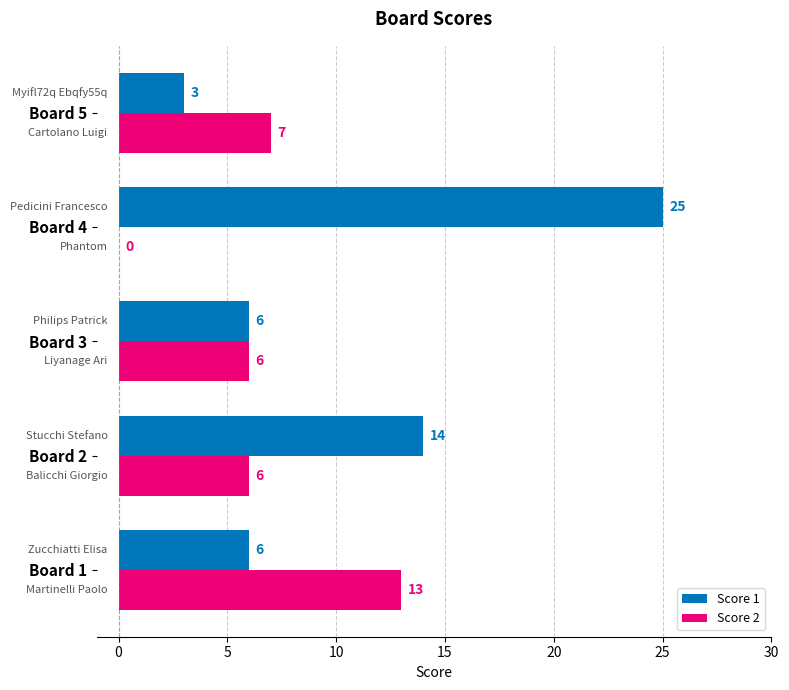

What is the sum of all Score 2 values?

32